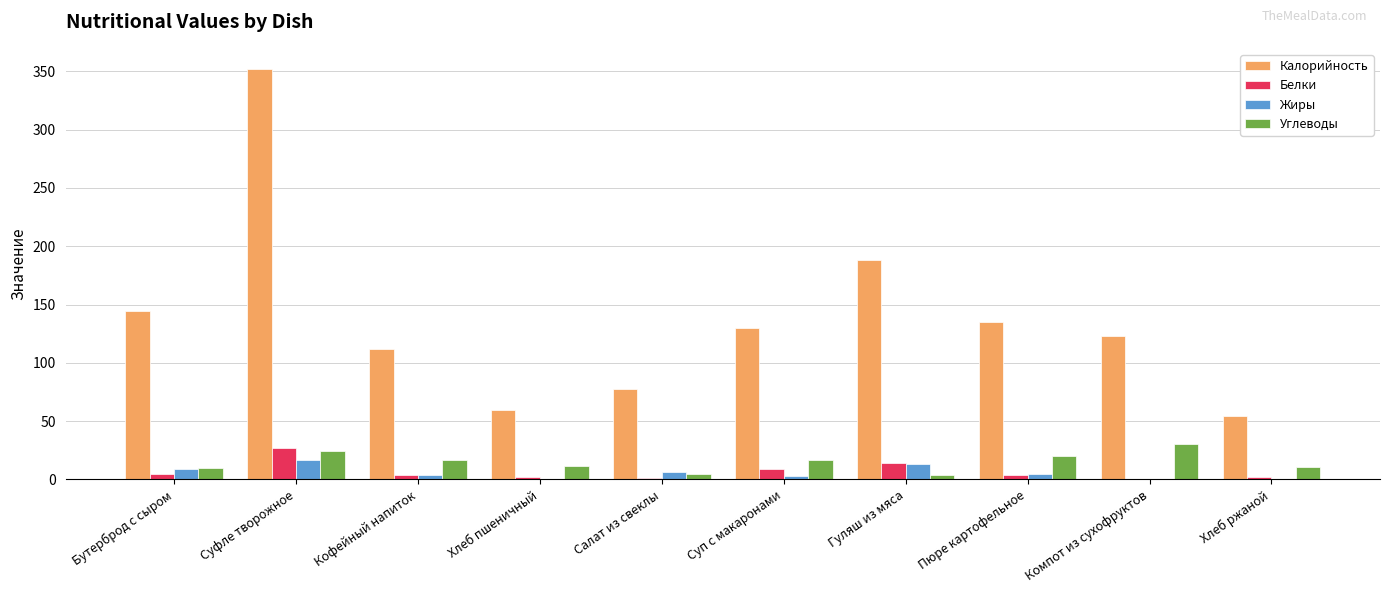

Which series changed the most between Бутерброд с сыром and Хлеб пшеничный?

Калорийность